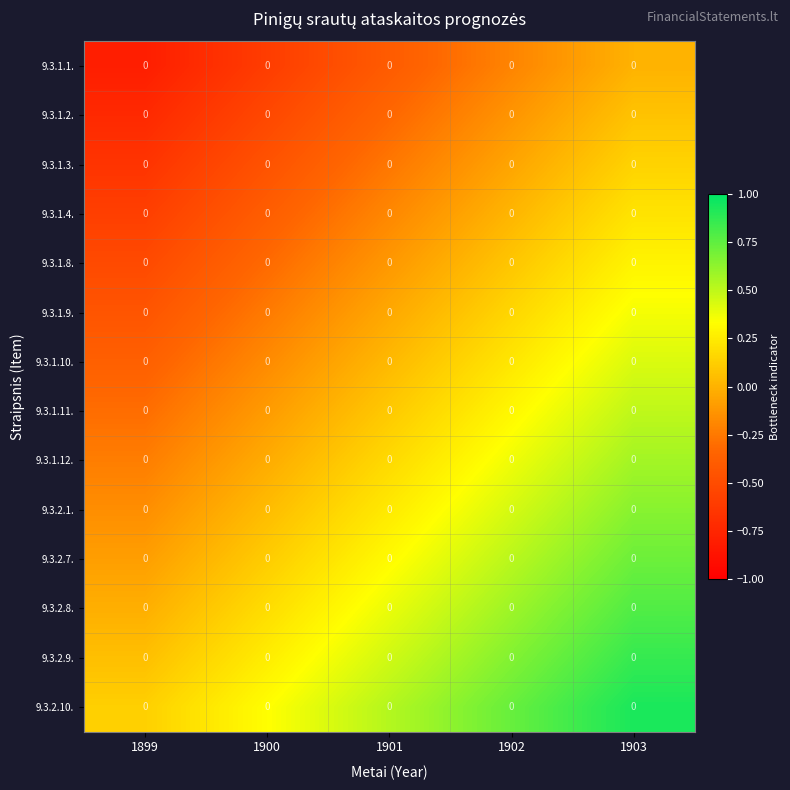

Between 1903 and 1900, which is larger?

1903